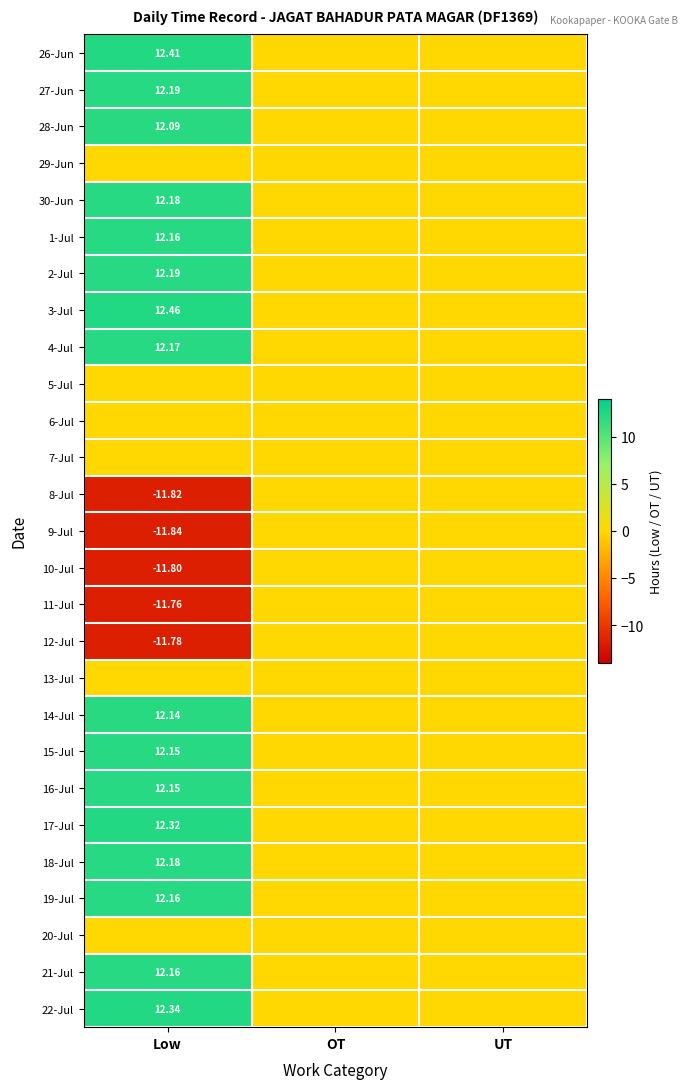

What is the average value of the 3-Jul series?

4.2